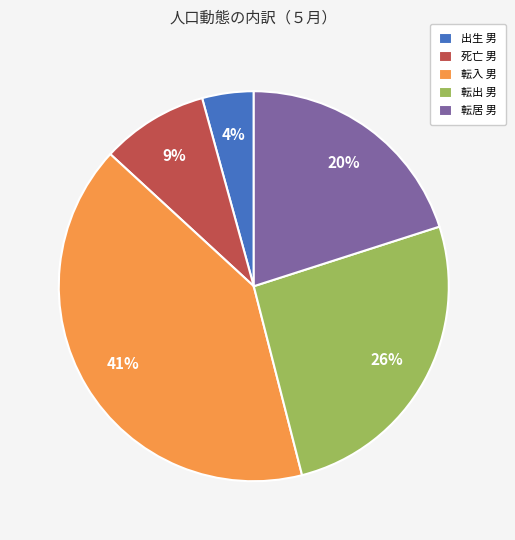

Is it true that 転入 男 is 41% of the pie?

True